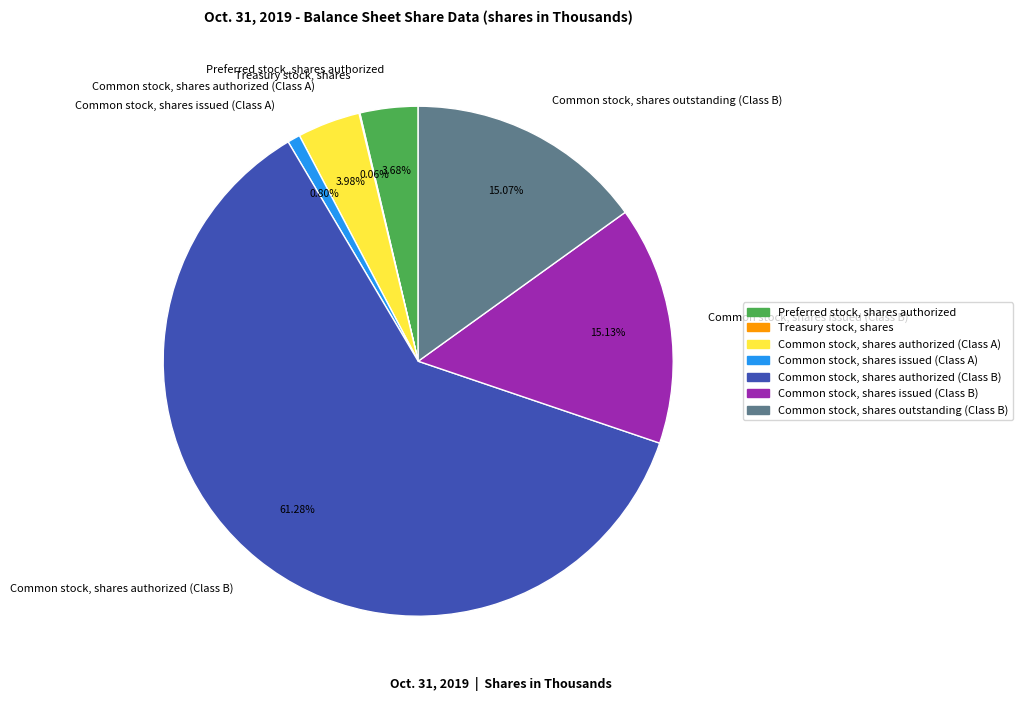

Is there any slice that represents more than half of the pie?

Yes